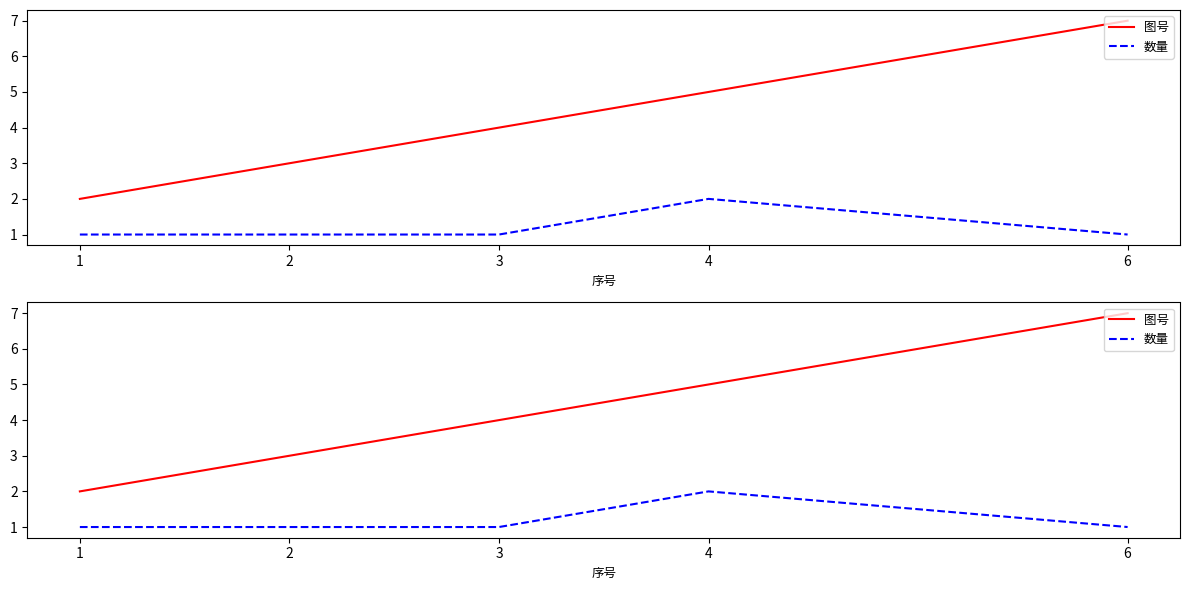

What is the value of the 数量 point at the 5th from the left?

1